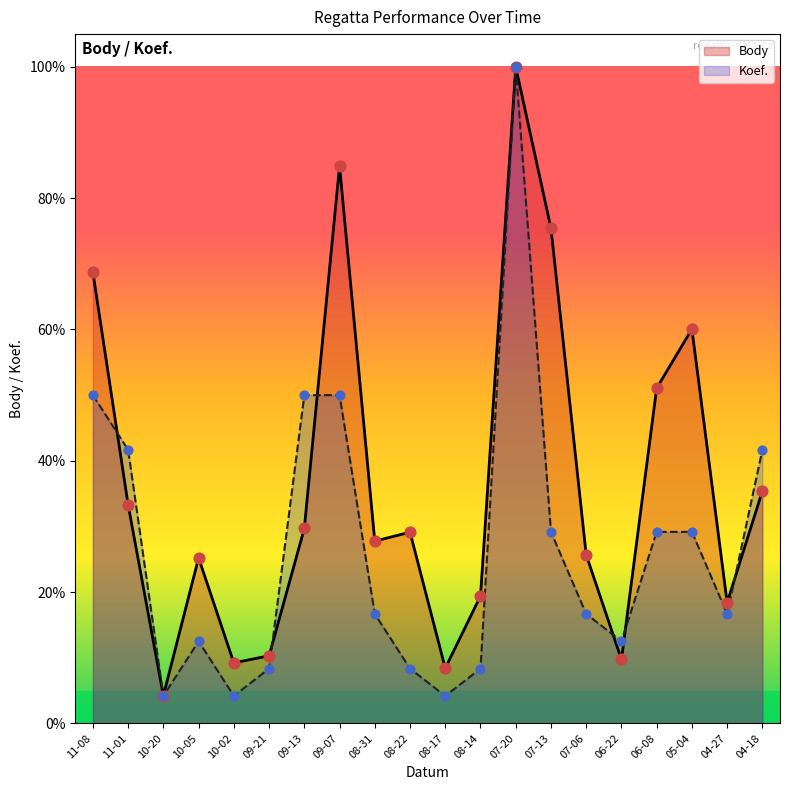

Which series contains the highest Y value?

Body